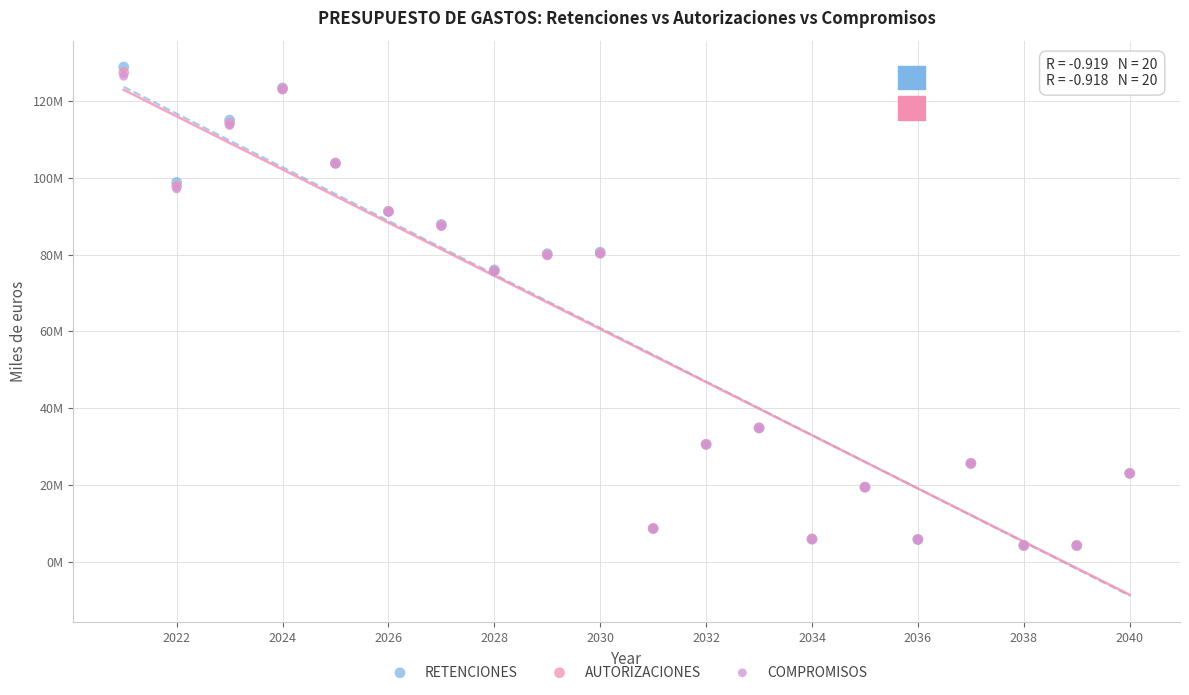

Which series has the widest spread of Y values?

RETENCIONES